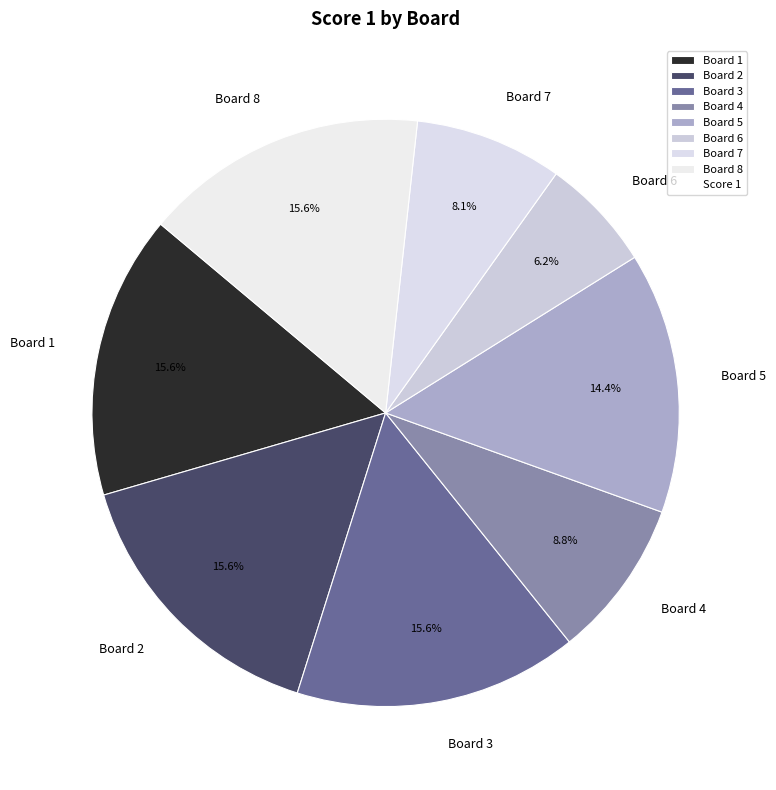

To the nearest percent, what is the difference between the largest and smallest slice percentages?

9%